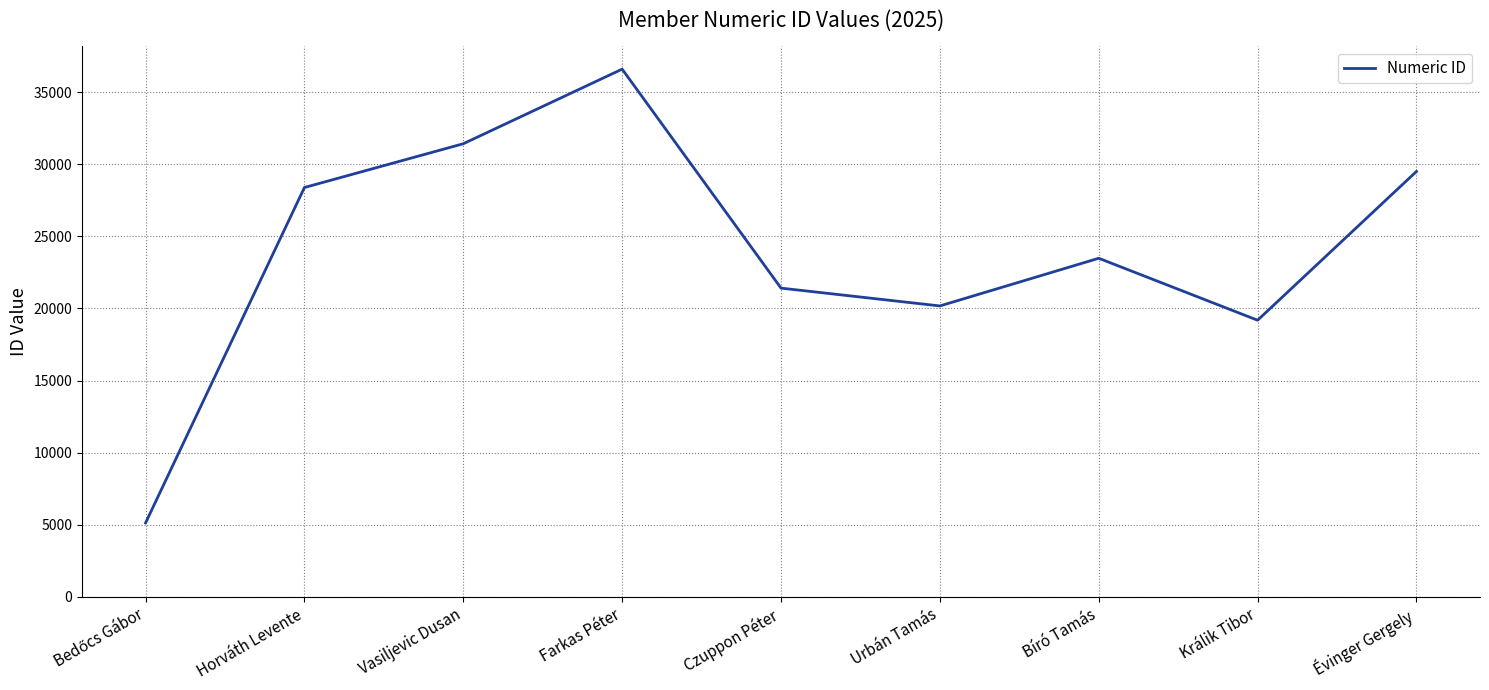

Is it true that the value at Králik Tibor is 19185?

True